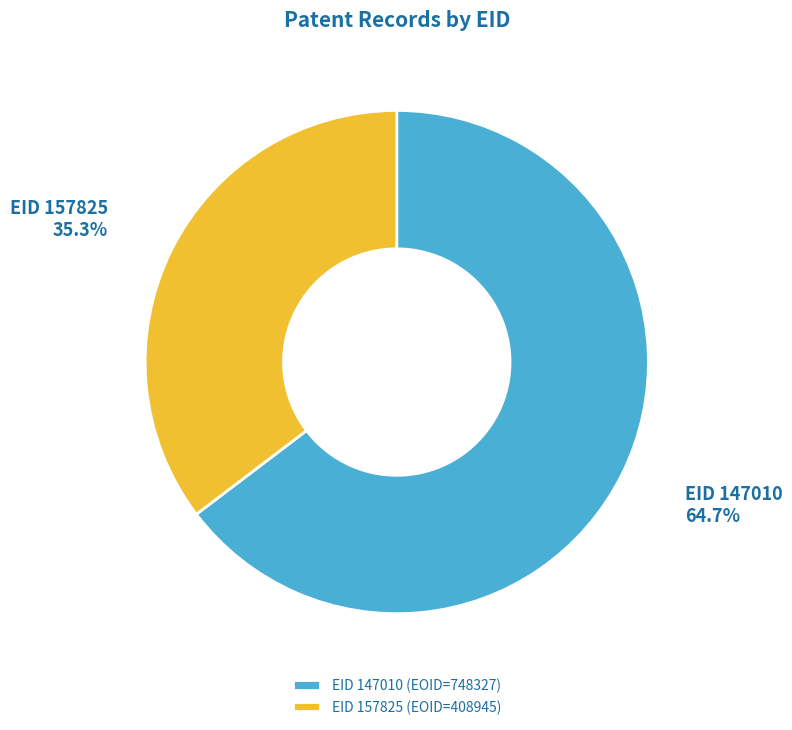

What is the total percentage of EID 157825 and EID 147010?

100.0%